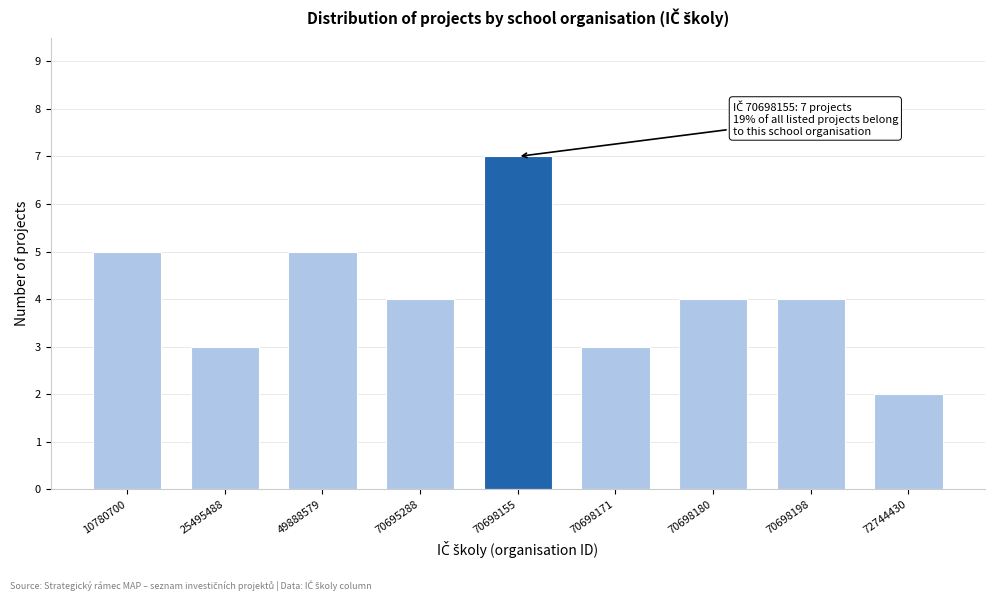

Reading right to left, transcribe all the data shown in this chart.

72744430=2	70698198=4	70698180=4	70698171=3	70698155=7	70695288=4	49888579=5	25495488=3	10780700=5